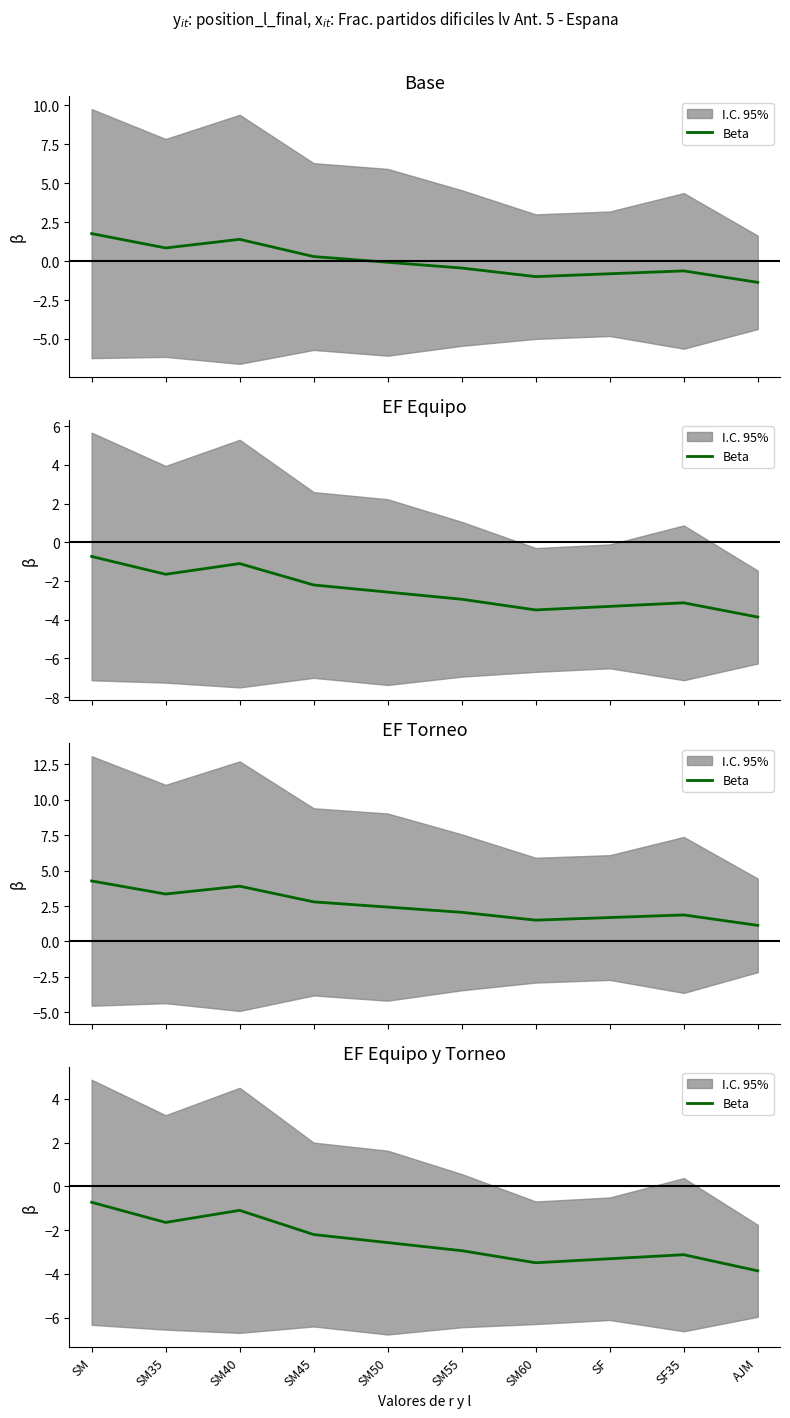

Where is the first local maximum?

SM40